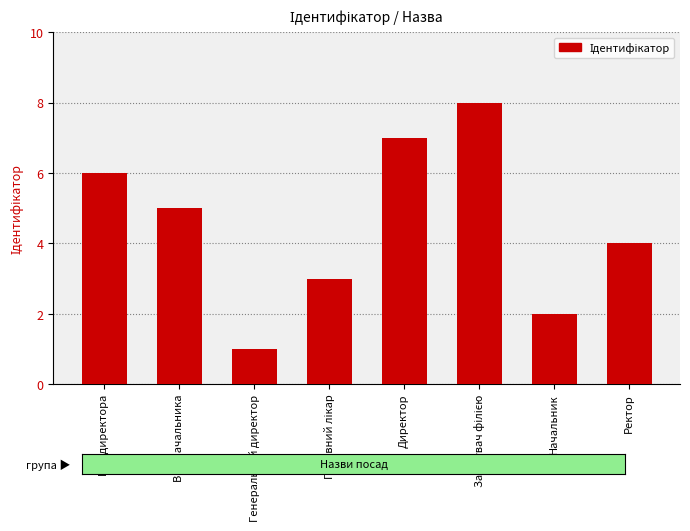

How many series are shown in this chart?

1